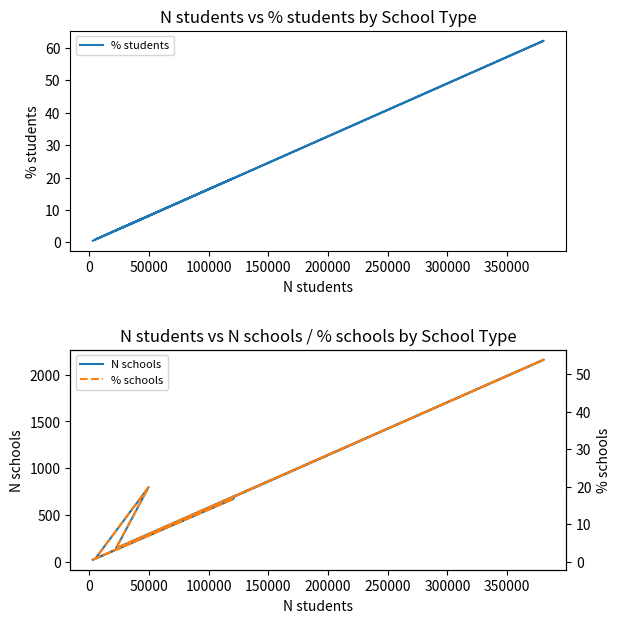

The value of N schools at 200000 is 1048.2. True or false?

False